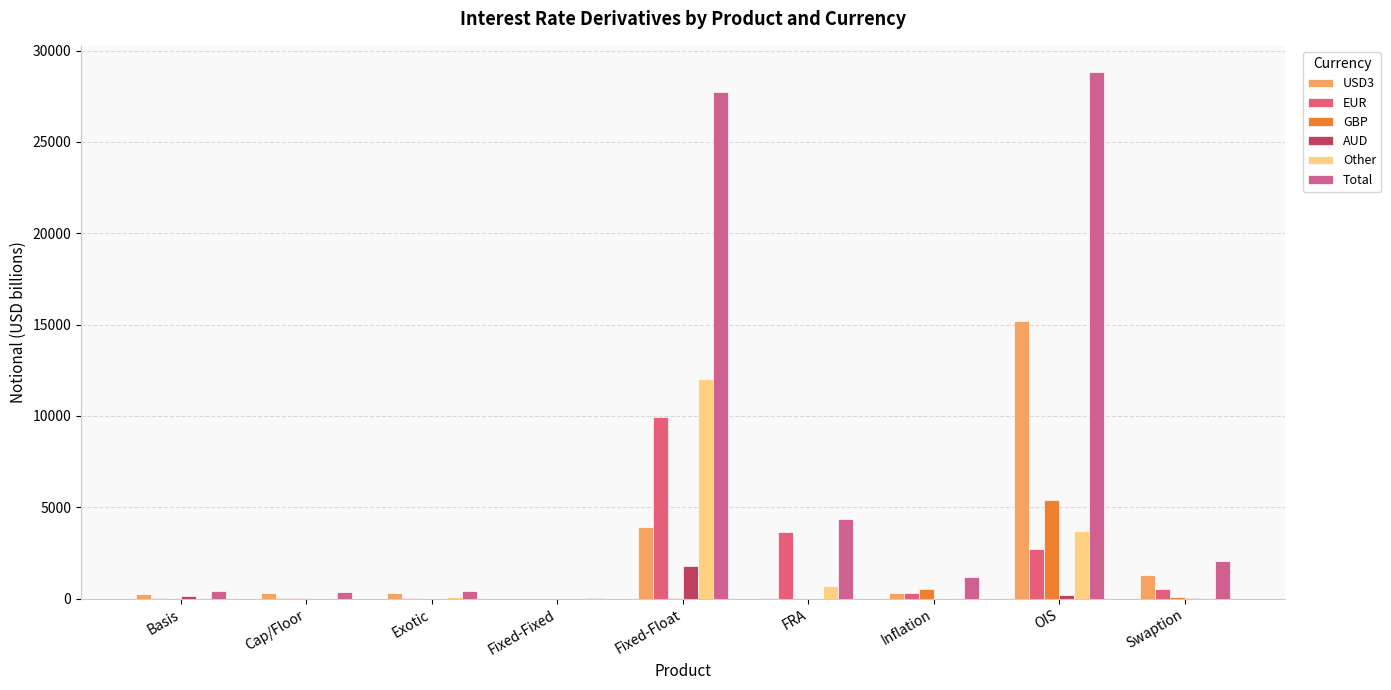

Which series has the largest total across all categories?

Total